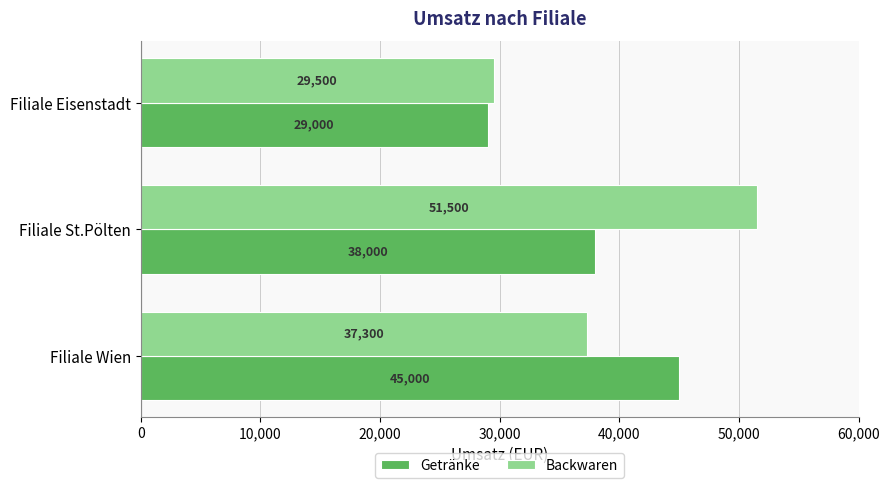

What is the average value of the Backwaren series?

39433